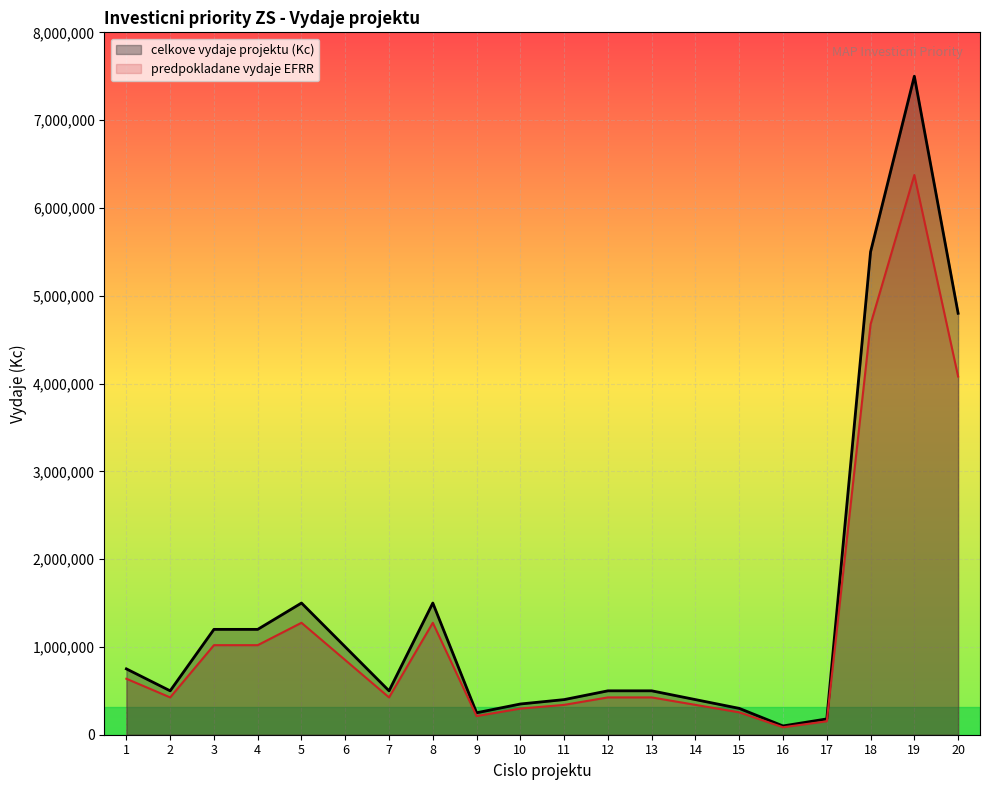

List the series in order of their overall mean, highest first.

celkove vydaje projektu (Kc), predpokladane vydaje EFRR